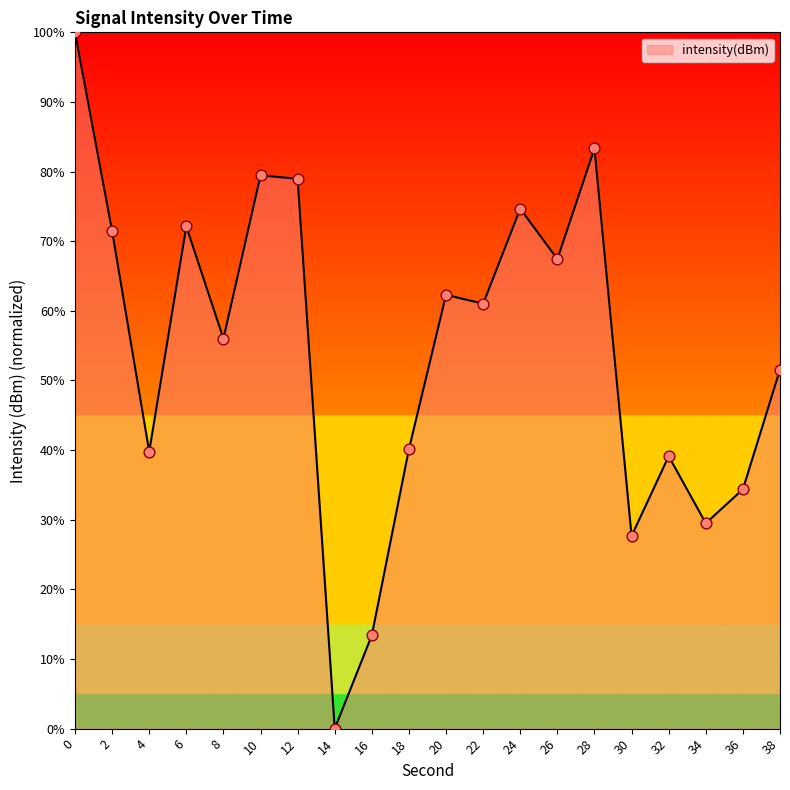

What is the ratio of the value at 20 to the value at 12?

0.8